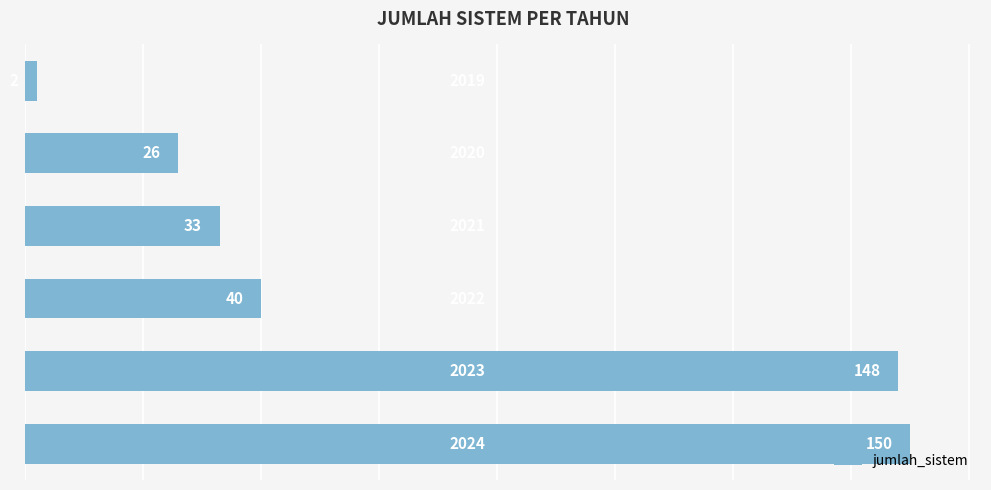

What is the maximum value shown in the chart?

150